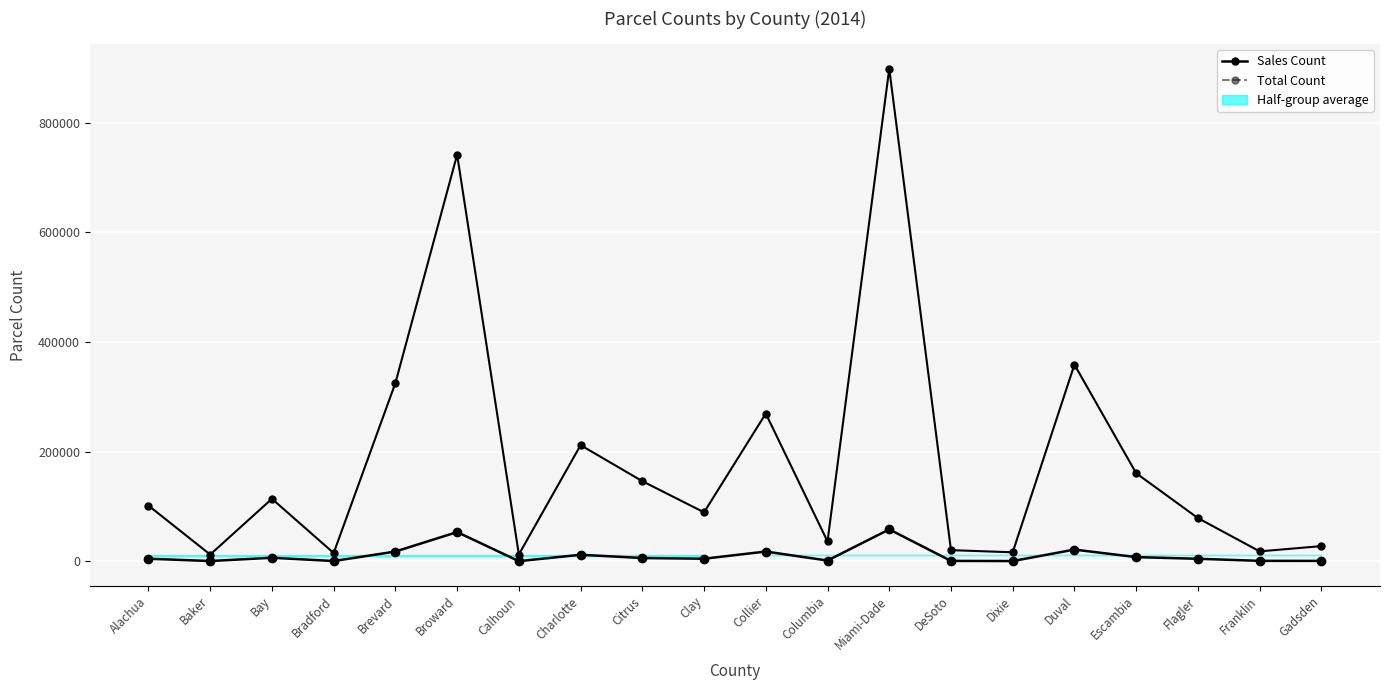

Between Bradford and DeSoto, which series saw the biggest shift?

Total Count